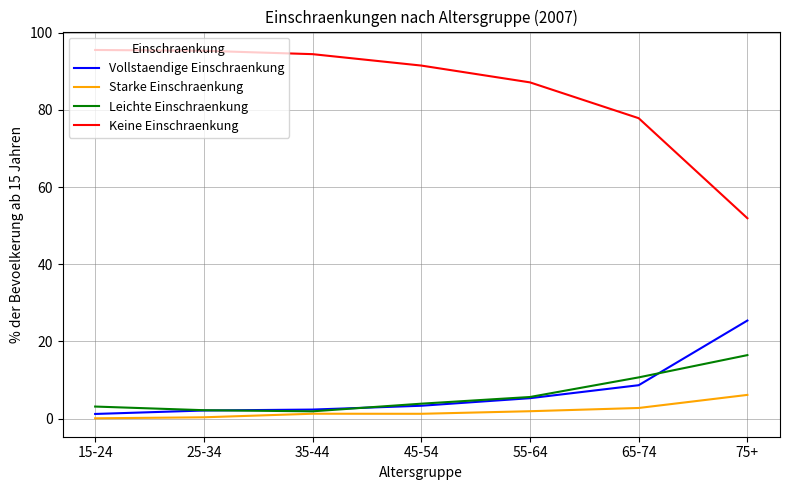

What is the approximate value of Keine Einschraenkung at 25-34?

95.3